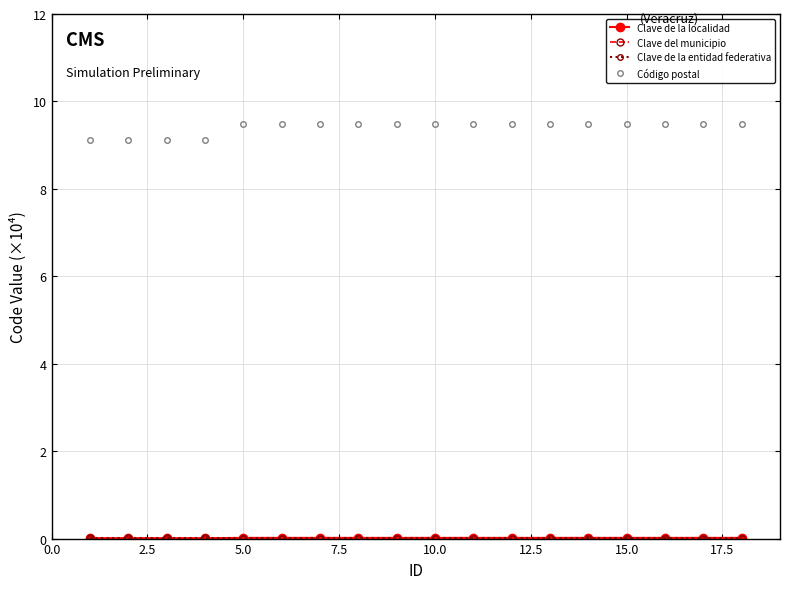

Which series has the largest total across all categories?

Código postal